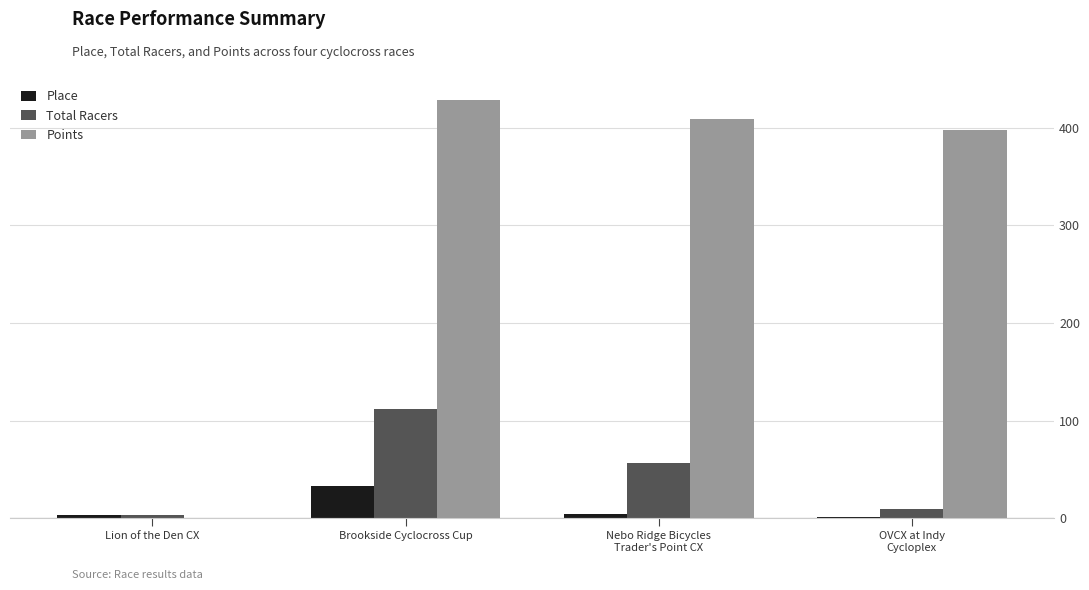

What is the maximum value shown in the chart?

428.6